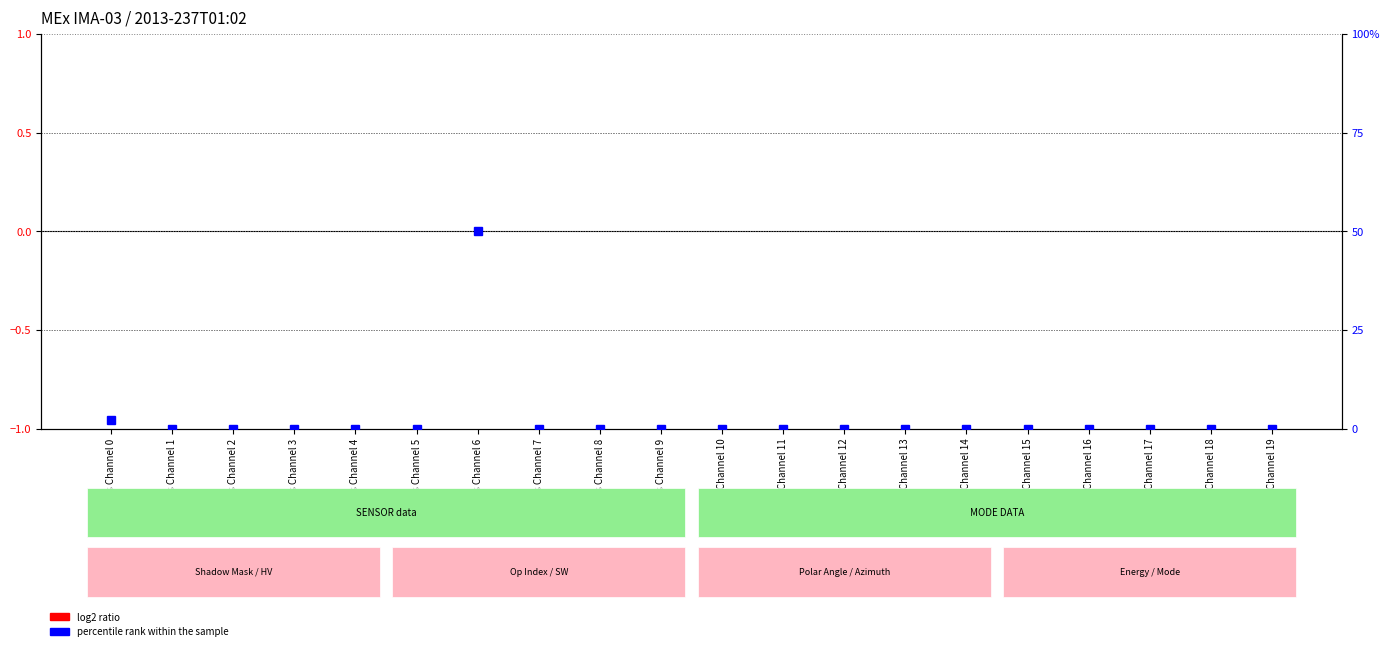

How many series are shown in this chart?

2